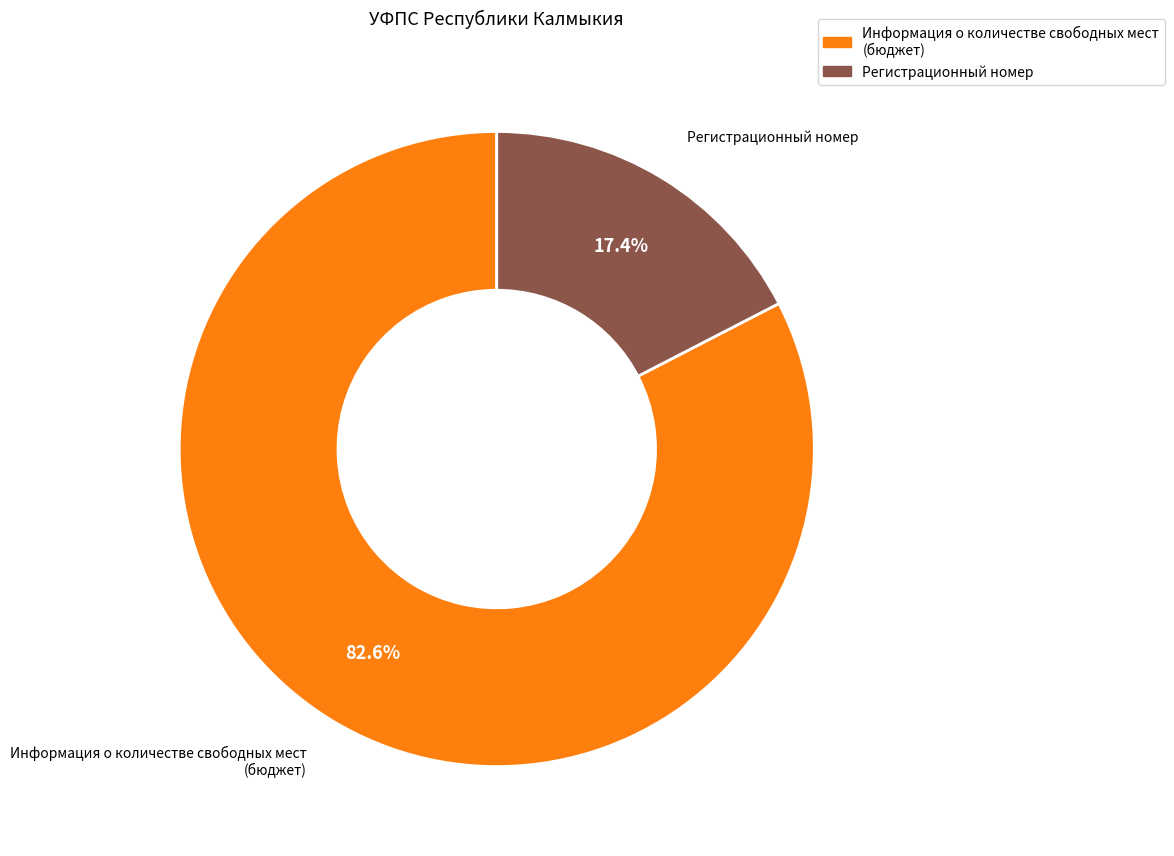

Does any single category account for the majority?

Yes